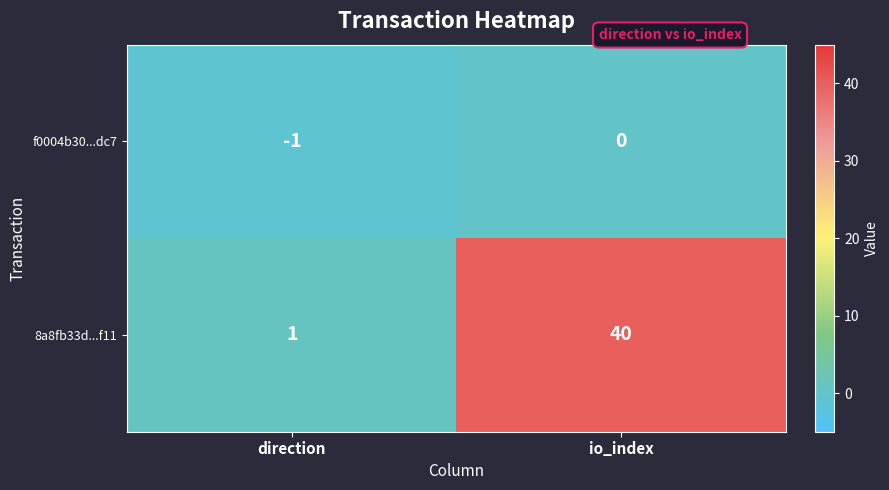

Rank the series by their maximum value, from lowest to highest.

f0004b30...dc7, 8a8fb33d...f11